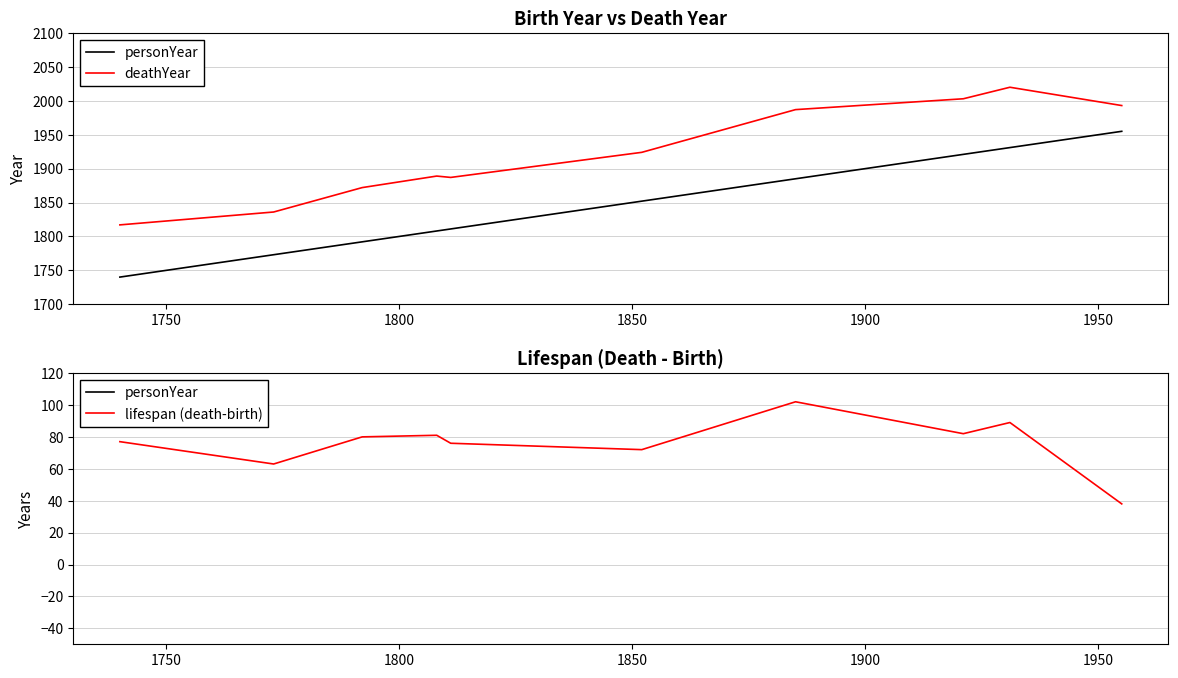

What is the maximum value for lifespan (death-birth)?

102